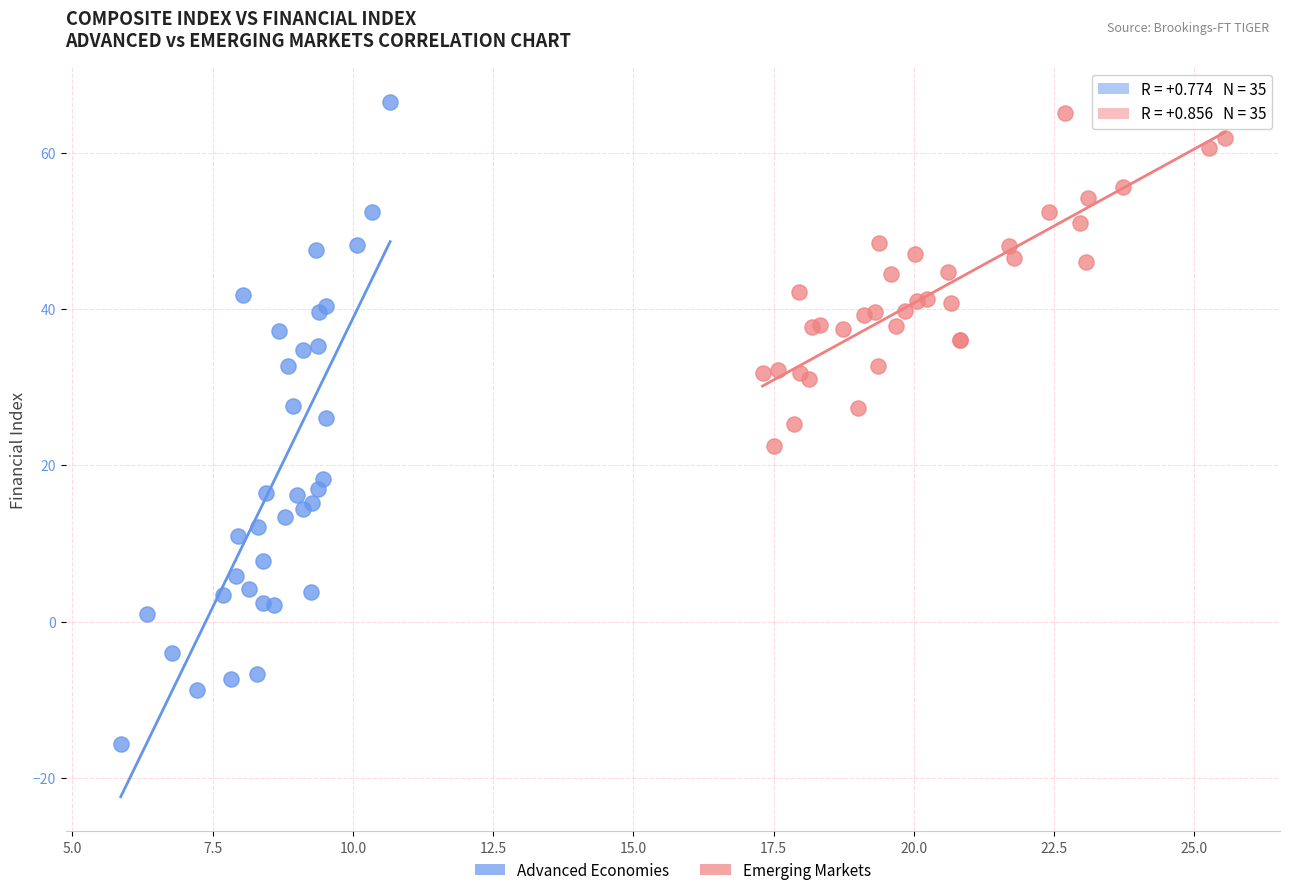

Which series contains the lowest Y value?

Advanced Economies